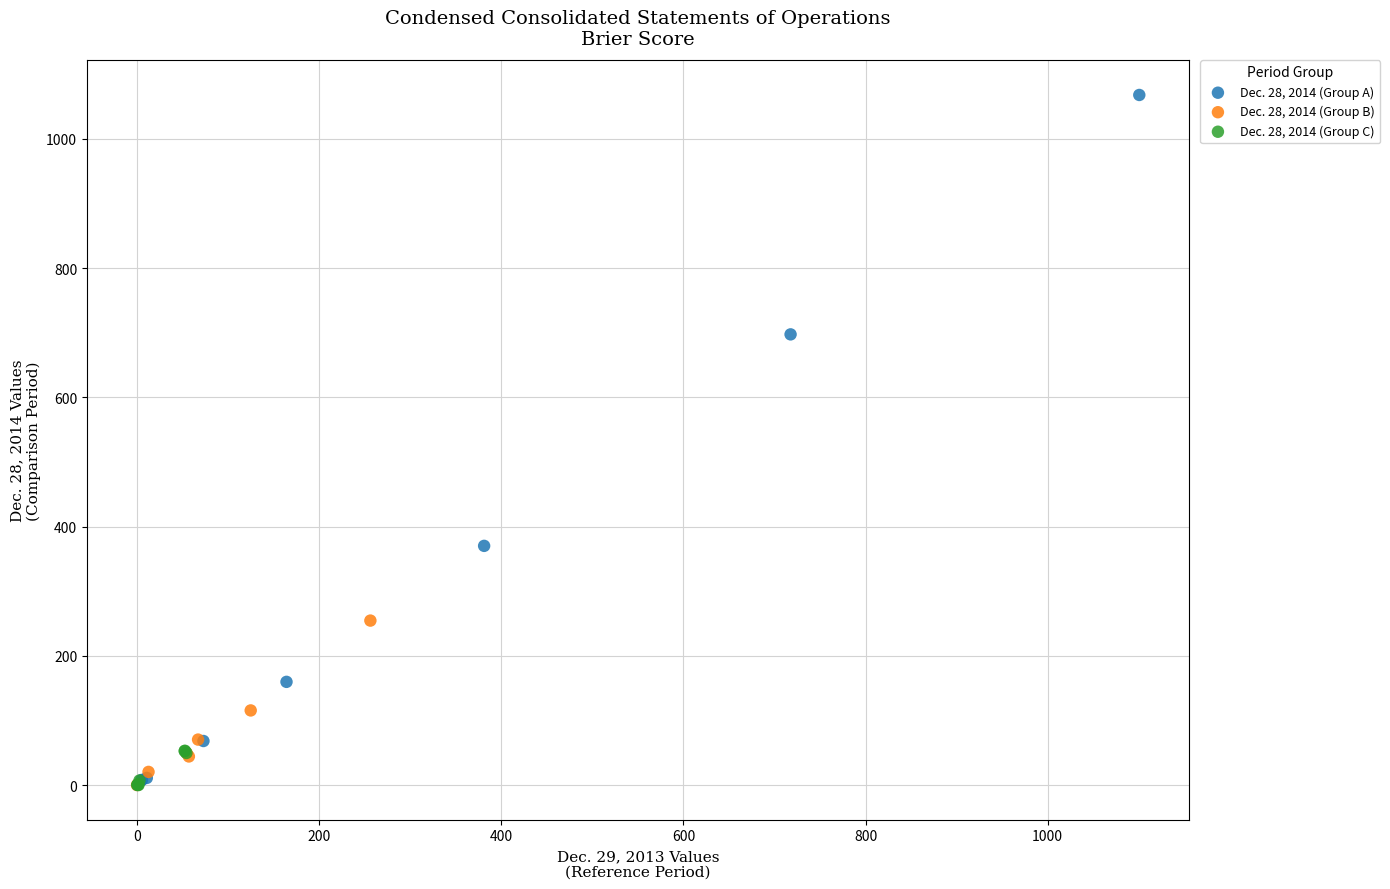

Which series reaches the maximum Y coordinate?

Dec. 28, 2014 (Group A)